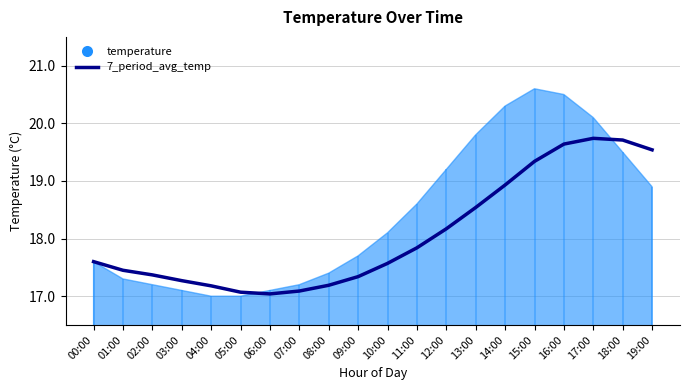

Which label corresponds to the smallest value in the chart?

06:00